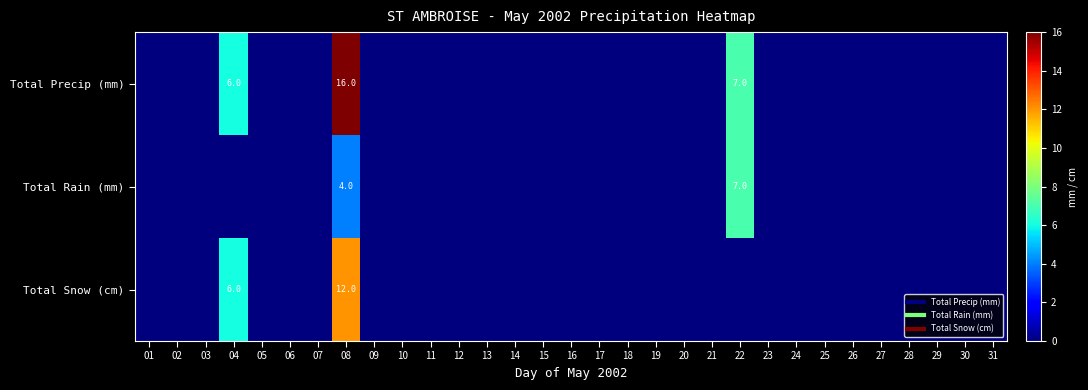

How many values in Total Precip (mm) are above zero?

3